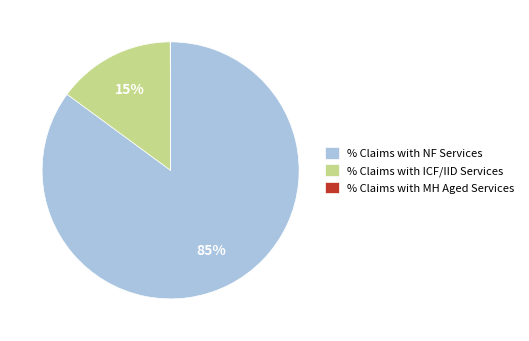

Approximately how many times larger is the value at % Claims with NF Services compared to % Claims with ICF/IID Services?

5.7